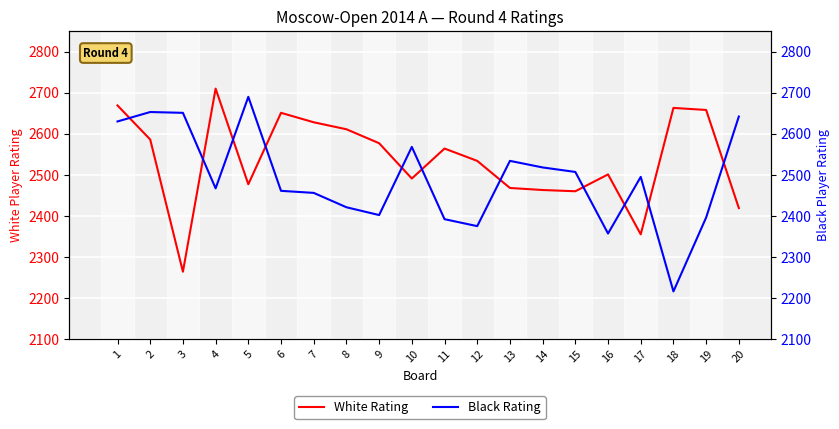

Rank the series at 12 from highest to lowest value.

White Rating, Black Rating